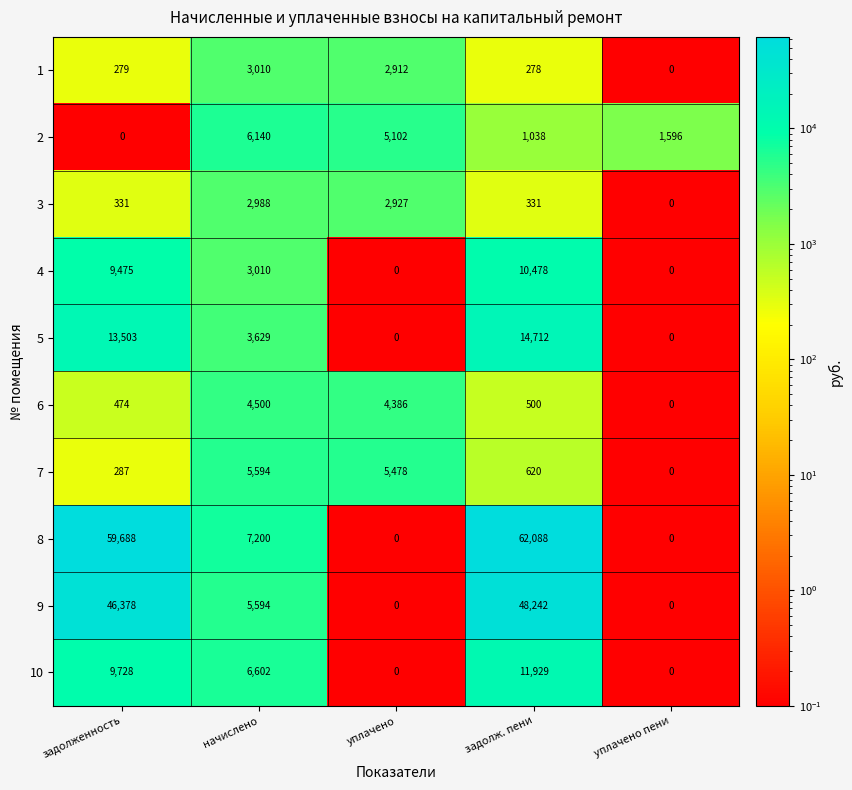

The value of 10 at задолж. пени is 11929. True or false?

True